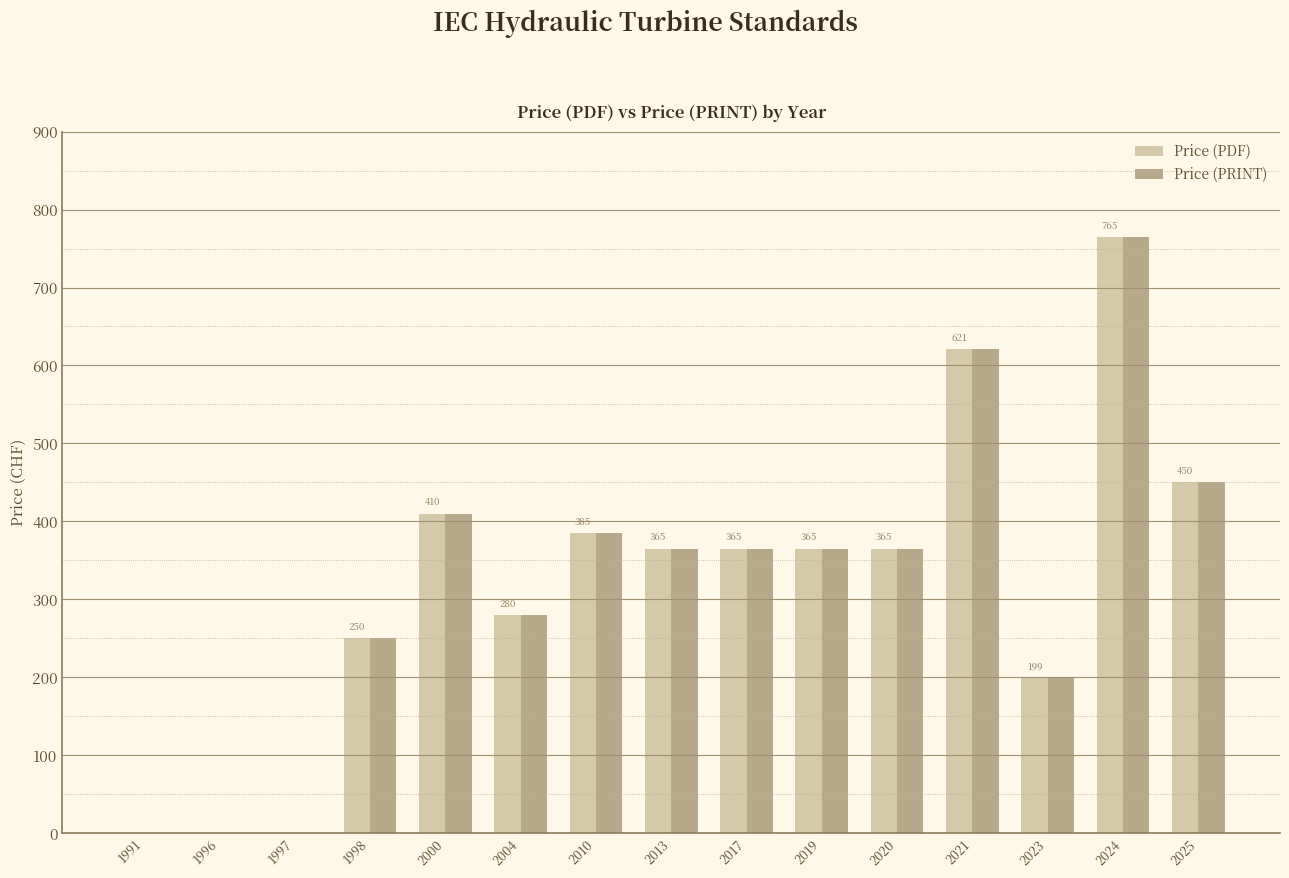

At which label does Price (PRINT) reach its peak?

2024